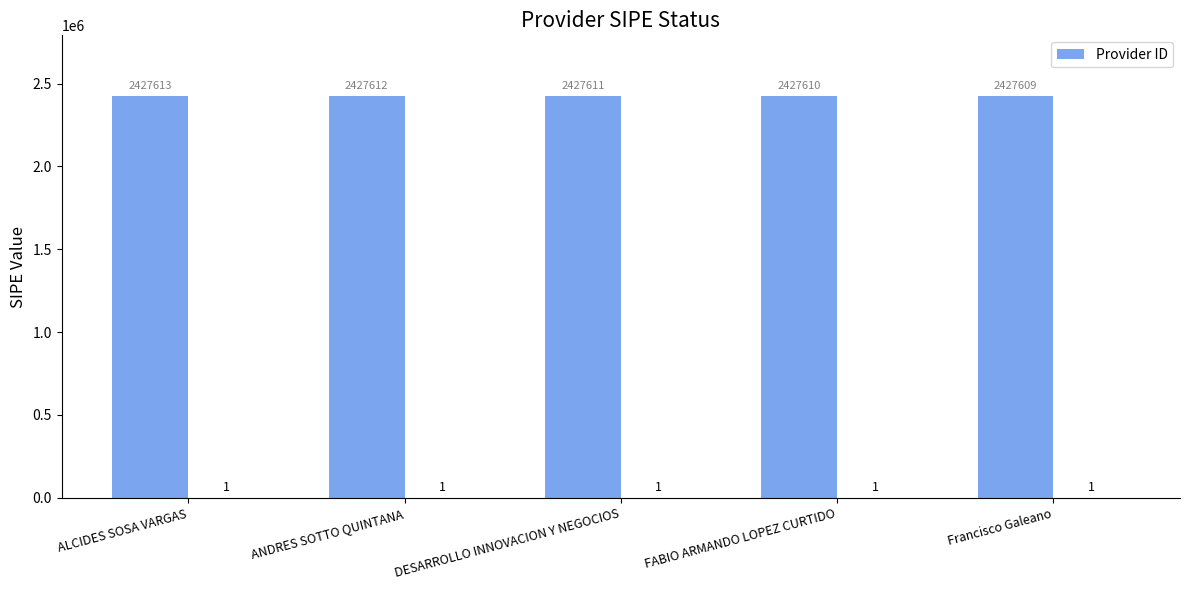

Rank the categories by value from lowest to highest.

Francisco Galeano, FABIO ARMANDO LOPEZ CURTIDO, DESARROLLO INNOVACION Y NEGOCIOS, ANDRES SOTTO QUINTANA, ALCIDES SOSA VARGAS